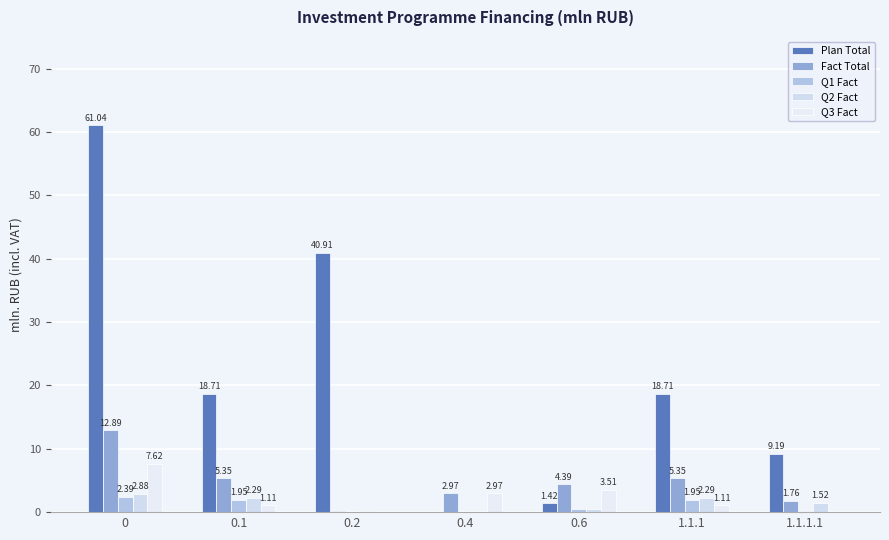

Count the number of data series in this chart.

5